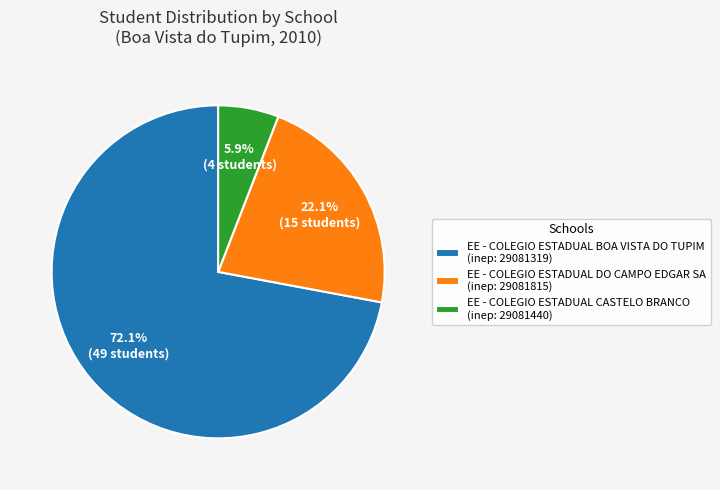

What is the total percentage of EE - COLEGIO ESTADUAL DO CAMPO EDGAR SA (inep: 29081815) and EE - COLEGIO ESTADUAL BOA VISTA DO TUPIM (inep: 29081319)?

94.1%